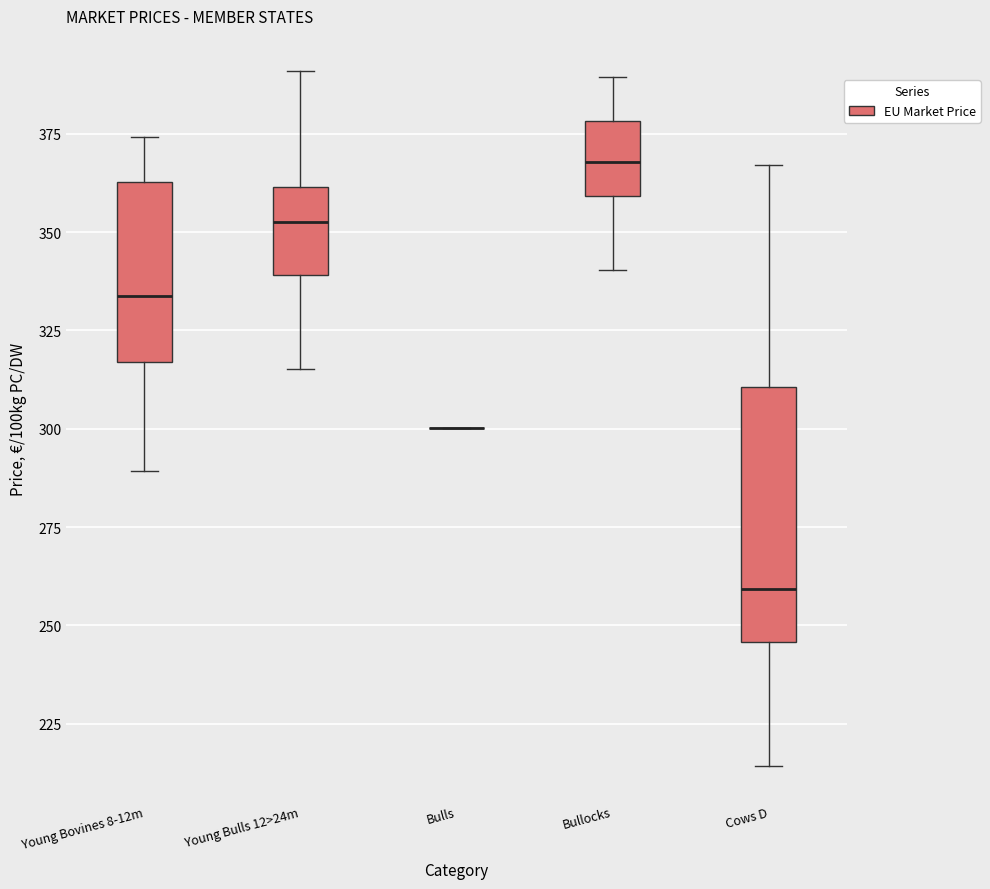

Reading left to right, transcribe this box plot: for each box, give where its median line is, the range the box spans, and where its two whiskers end, as read against the y-axis. The values are not printed on the chart, so give them approximately, as read against the axis.

Young Bovines 8-12m: median 335, box 315 to 365, whiskers 290 to 375
Young Bulls 12>24m: median 350, box 340 to 360, whiskers 315 to 390
Bulls: box collapsed to a line at 300, whiskers 300 to 300
Bullocks: median 370, box 360 to 380, whiskers 340 to 390
Cows D: median 260, box 245 to 310, whiskers 215 to 365